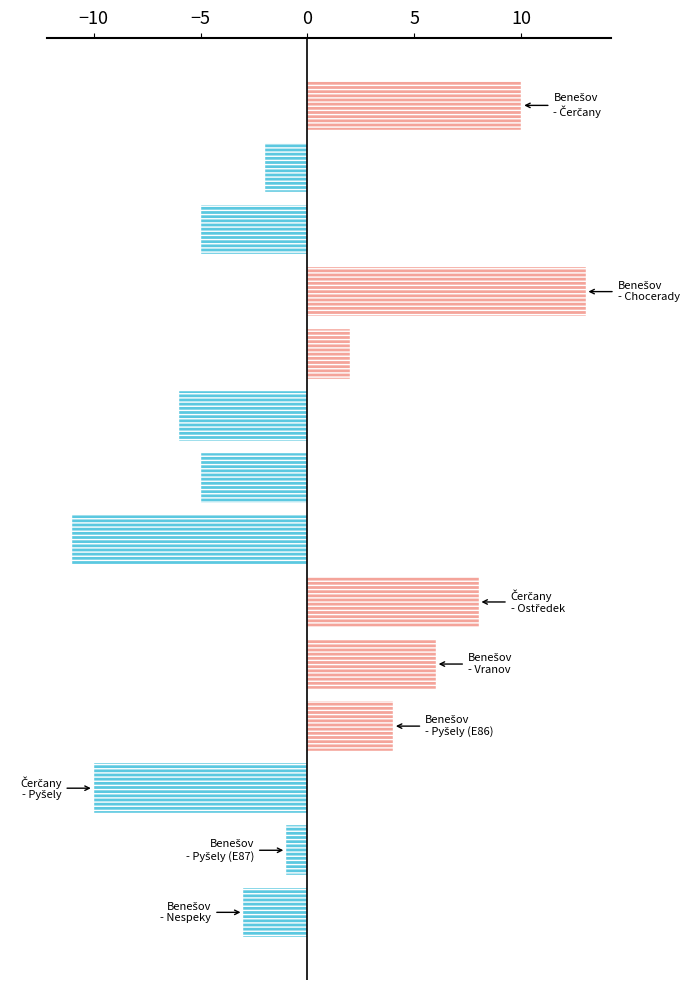

What is the value of the 11th bar from the top?

4